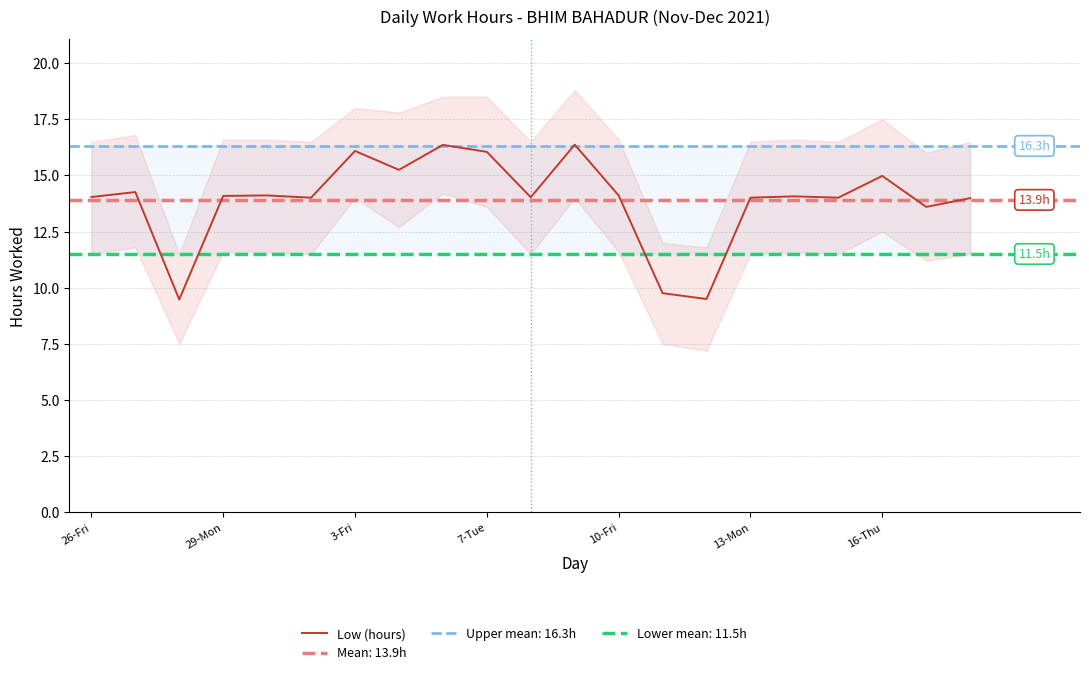

The Low (hours) series shows 14.1 at 29-Mon. True or false?

True